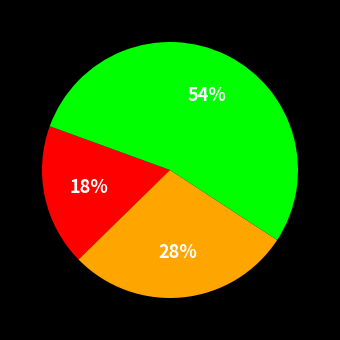

To the nearest percent, what is the average slice percentage?

33%